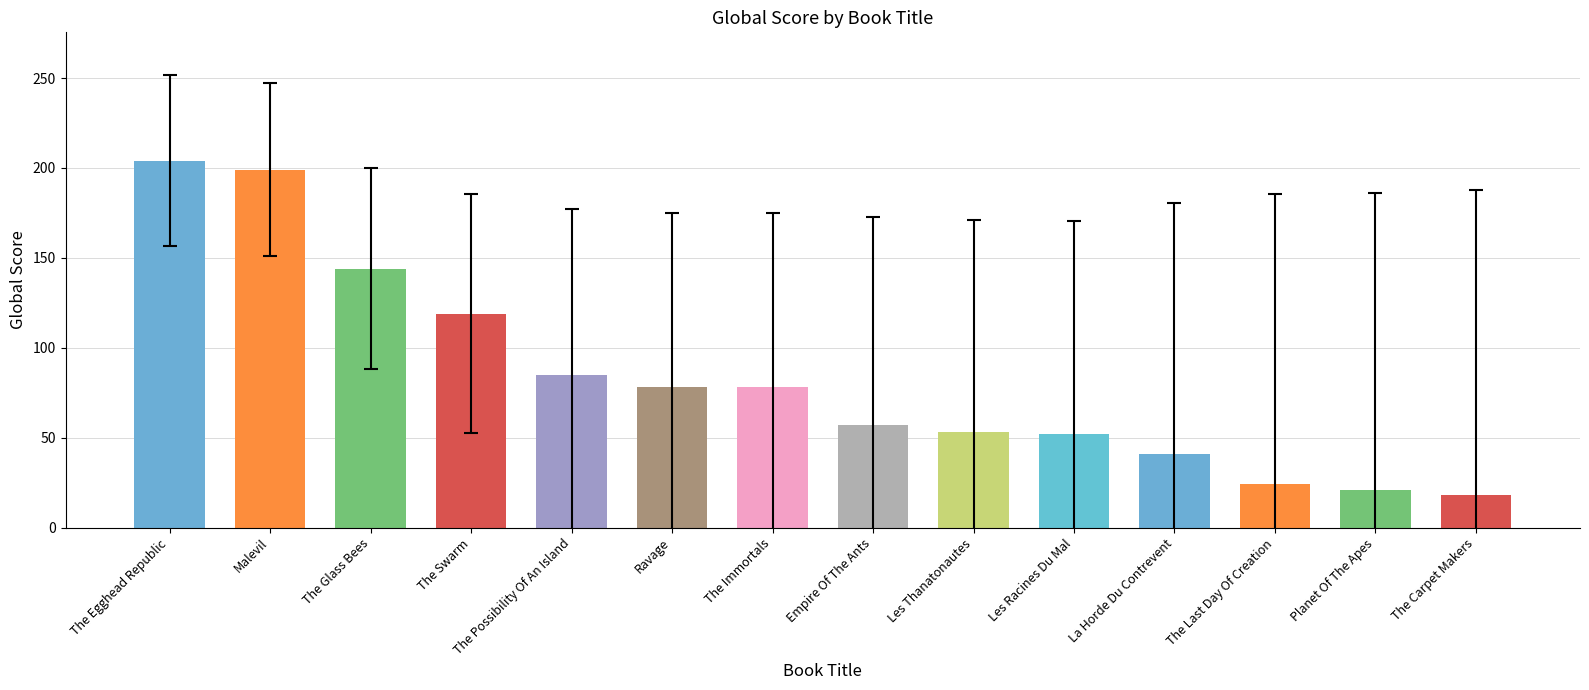

At which label is the value closest to 111?

The Swarm